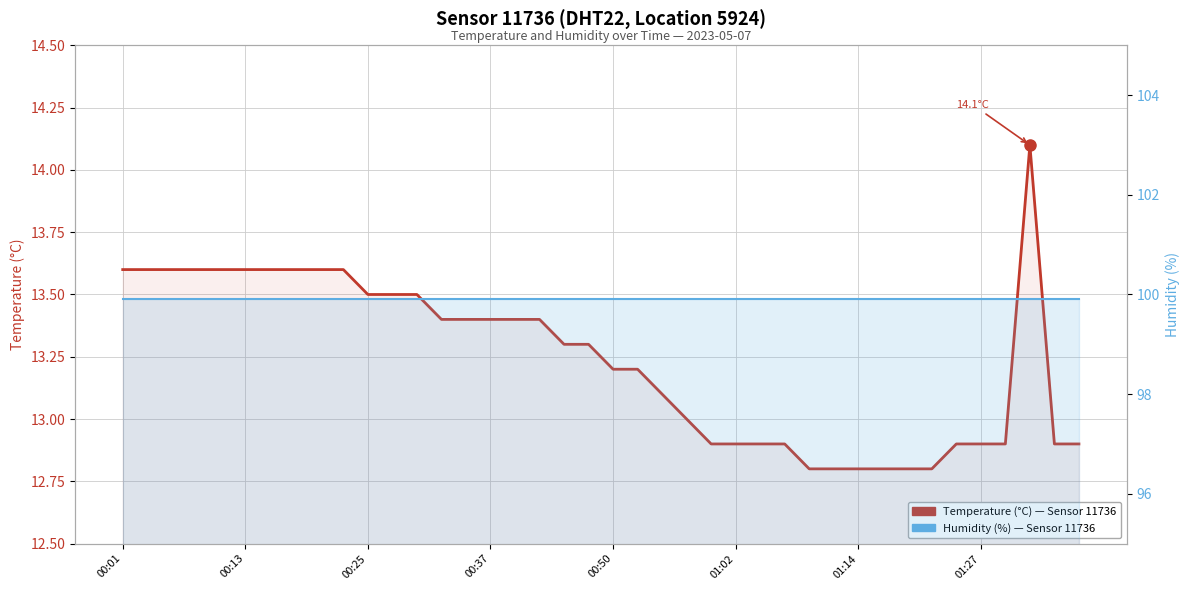

How many values in the temperature series exceed 13?

24